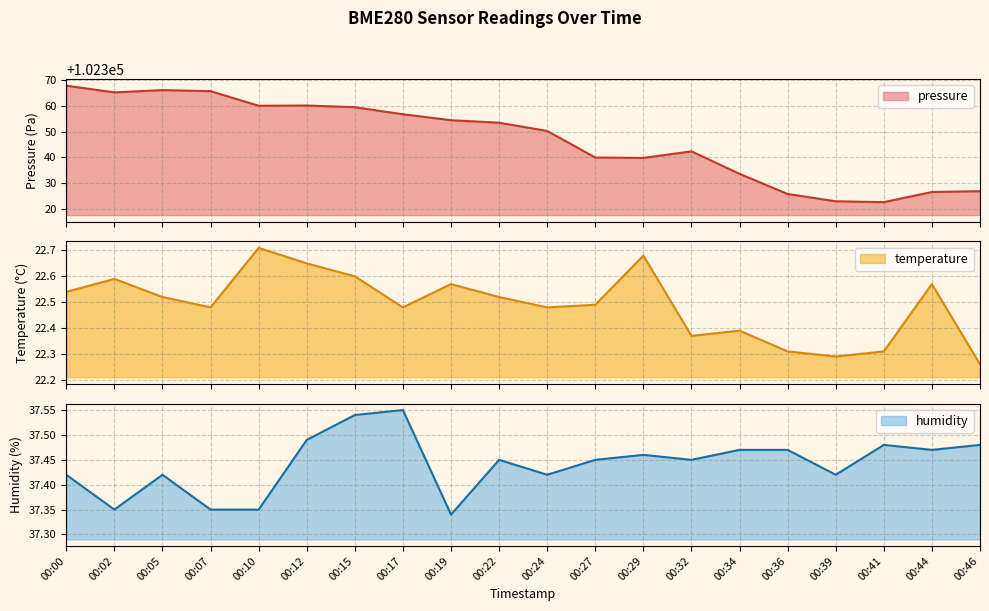

The humidity series shows 37.5 at 00:34. True or false?

True